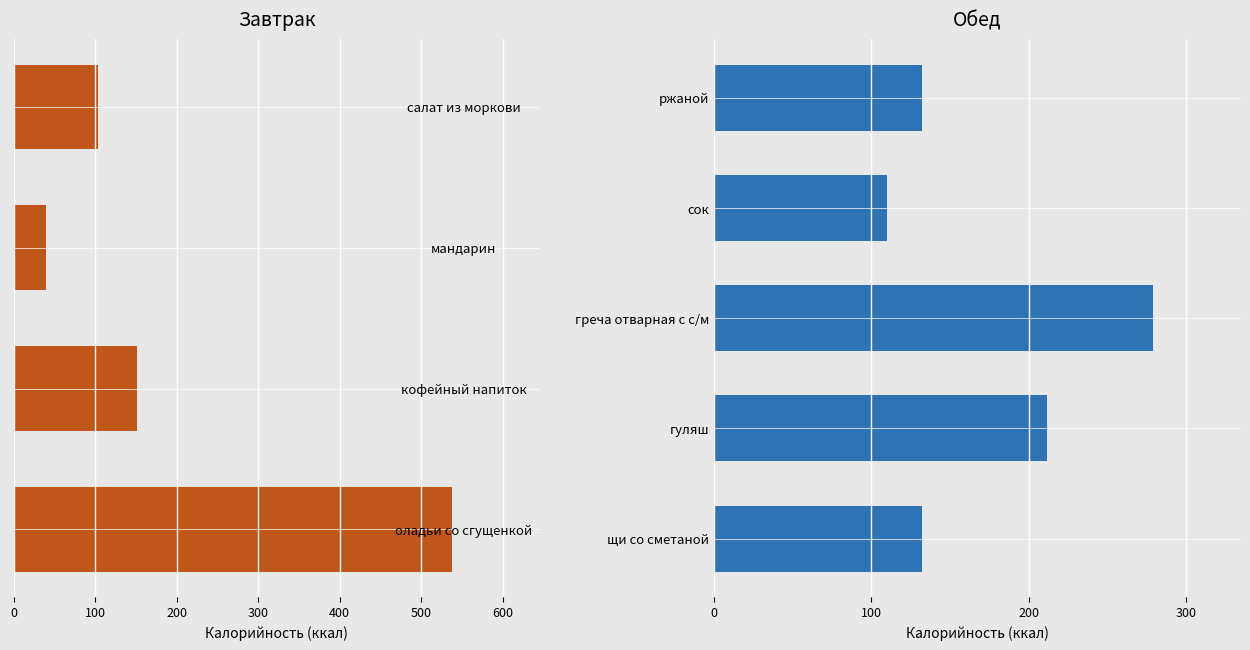

What is the label of the 5th bar from the left?

щи со сметаной